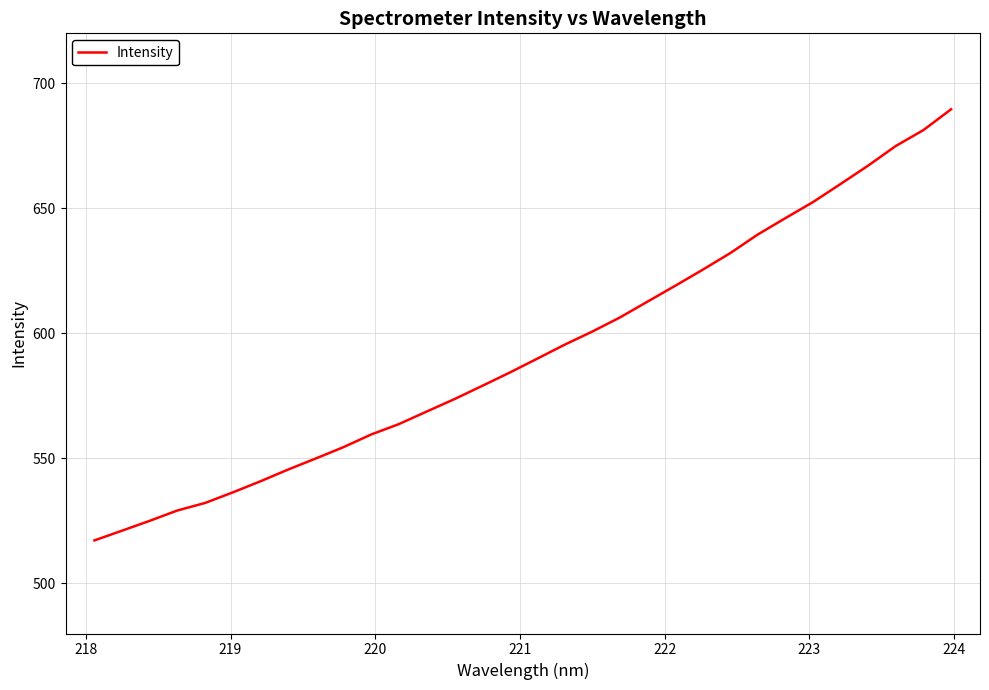

How many values are below 589?

16